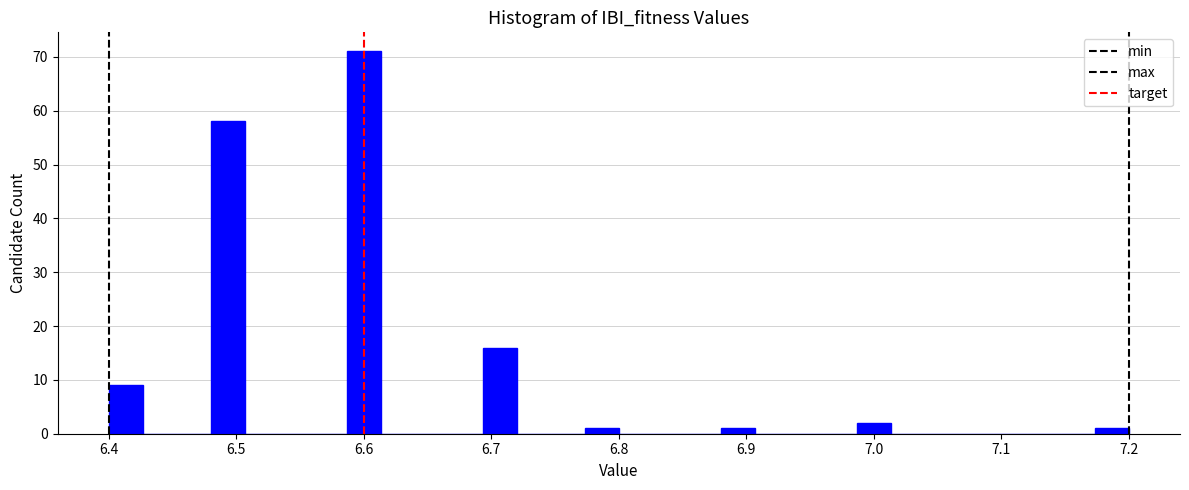

Read against the x-axis, roughly where is the centre of the tallest bar?

6.60